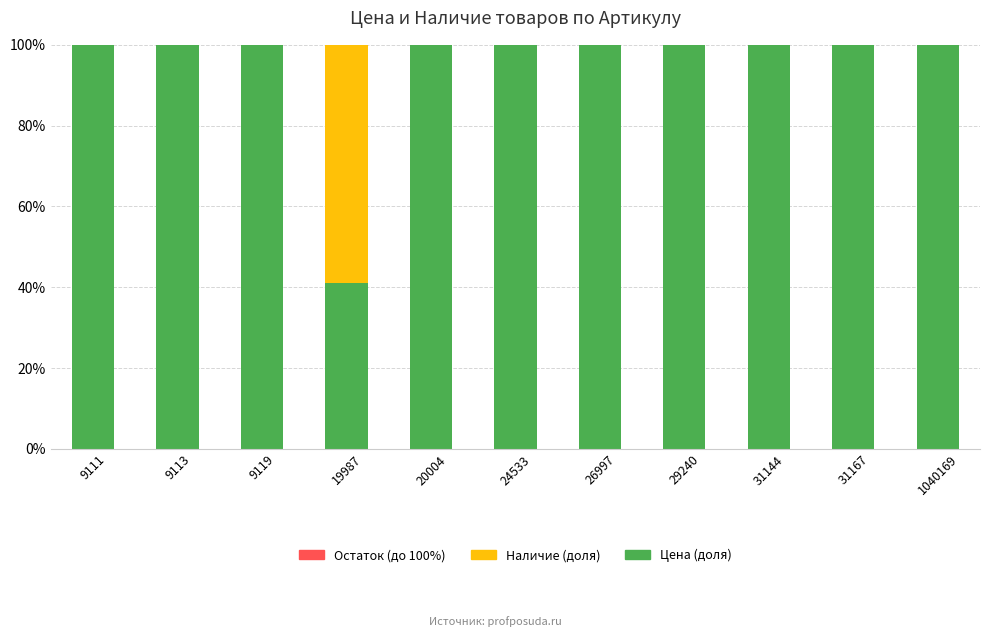

Are the bars grouped side by side (vs. stacked)?

No